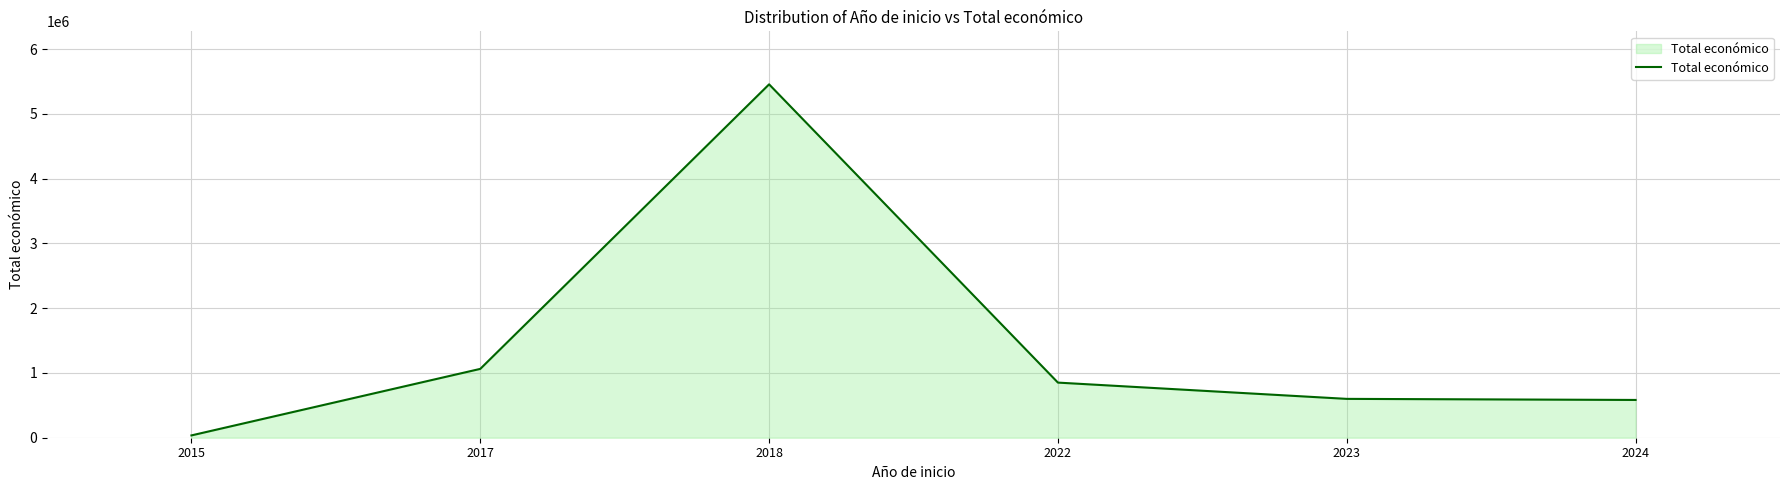

Is it true that the value at 2018 is 5456723?

True